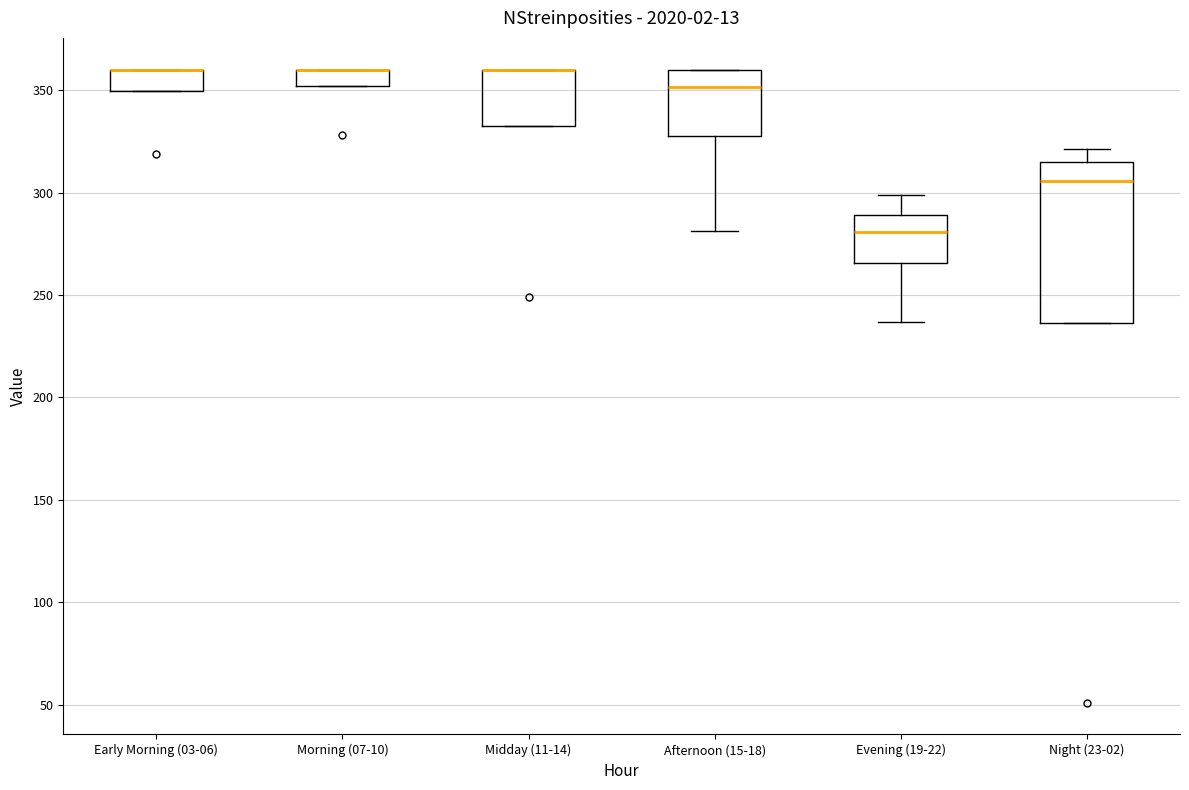

Reading left to right, transcribe this box plot: for each box, give where its median line is, the range the box spans, and where its two whiskers end, as read against the y-axis. The values are not printed on the chart, so give them approximately, as read against the axis.

Early Morning (03-06): median 360 (drawn on the box's upper edge), box 350 to 360, whiskers 350 to 360
Morning (07-10): median 360 (drawn on the box's upper edge), box 350 to 360, whiskers 350 to 360
Midday (11-14): median 360 (drawn on the box's upper edge), box 330 to 360, whiskers 330 to 360
Afternoon (15-18): median 350, box 330 to 360, whiskers 280 to 360
Evening (19-22): median 280, box 265 to 290, whiskers 235 to 300
Night (23-02): median 305, box 235 to 315, whiskers 235 to 320